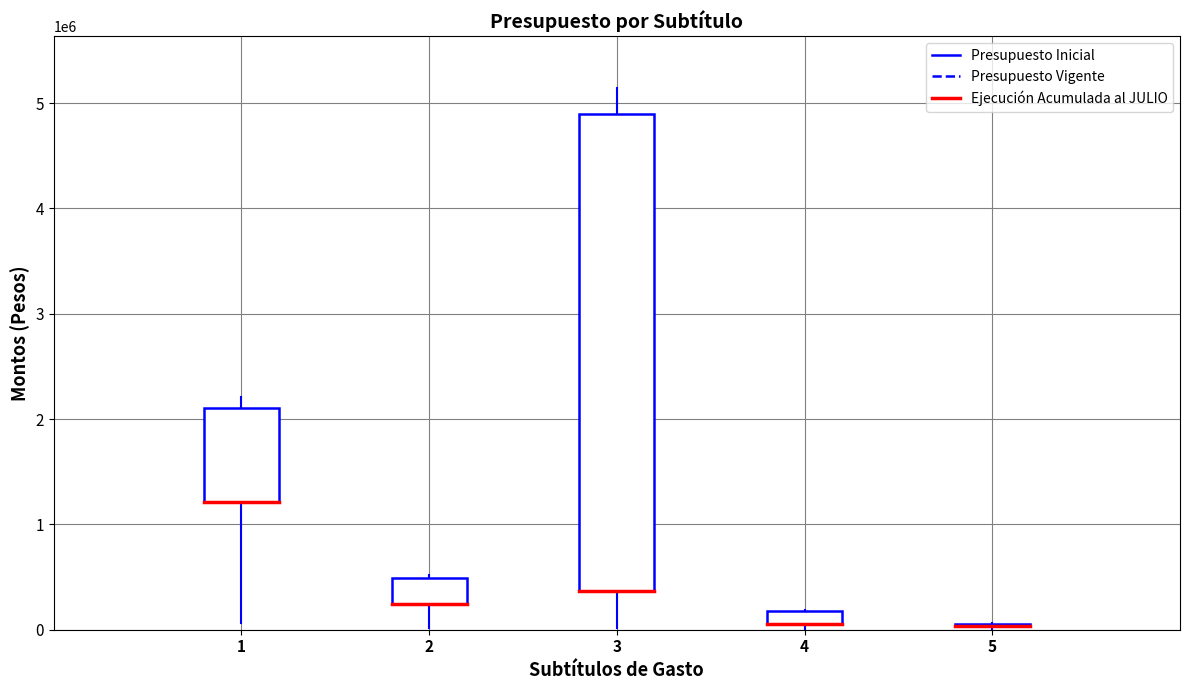

What are all the series names shown in the legend?

Presupuesto Inicial, Presupuesto Vigente, Ejecución Acumulada al JULIO